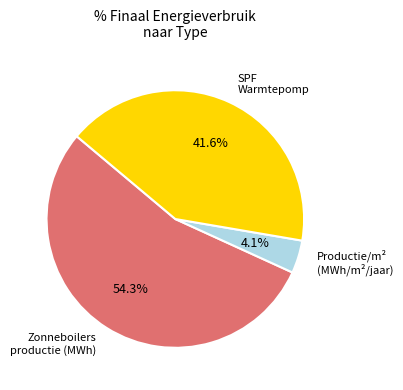

Is there a majority slice in this chart?

Yes